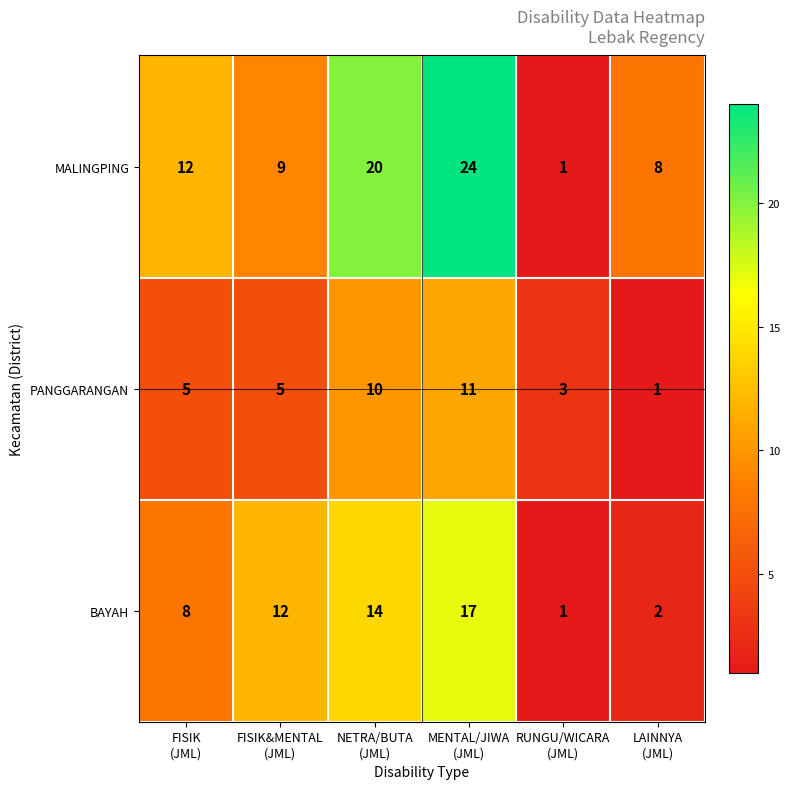

Which series has the largest range (max minus min)?

MALINGPING